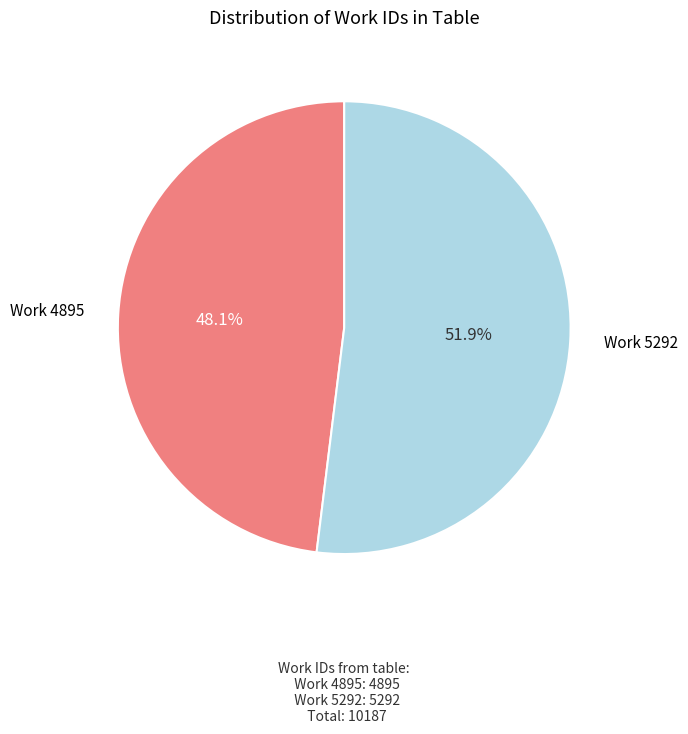

To the nearest percent, what is the difference between the largest and smallest slice percentages?

4%